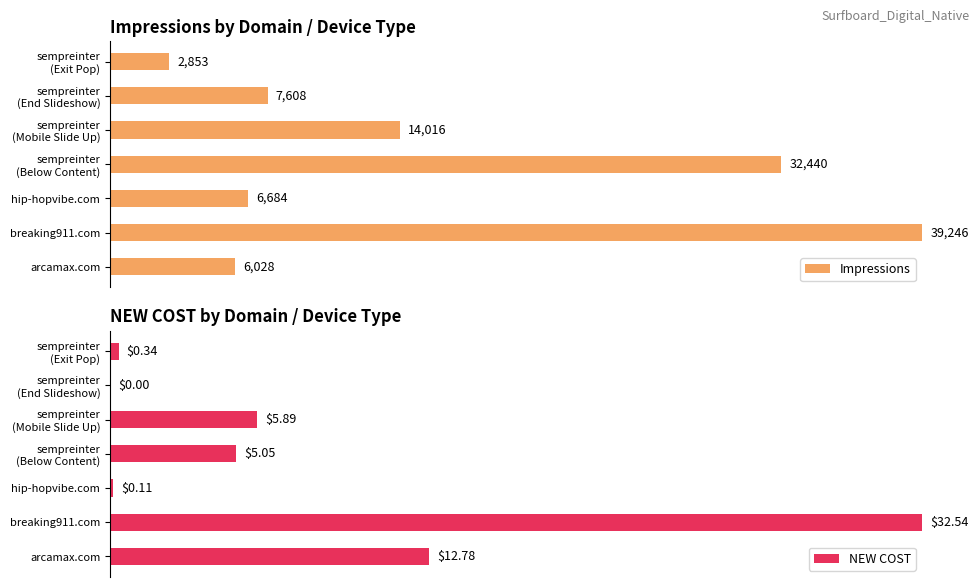

What is the sum of all NEW COST values?

56.7